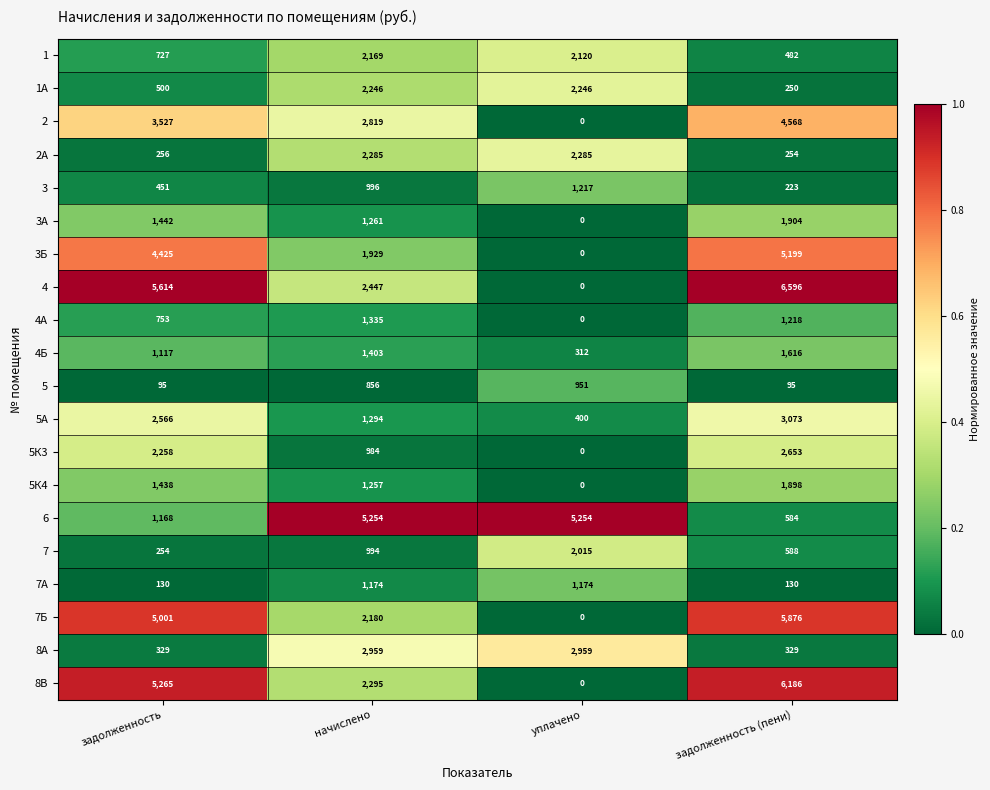

Rank the series by their maximum value, from highest to lowest.

4, 8В, 7Б, 6, 3Б, 2, 5А, 8А, 5К3, 2А, 1А, 1, 7, 3А, 5К4, 4Б, 4А, 3, 7А, 5